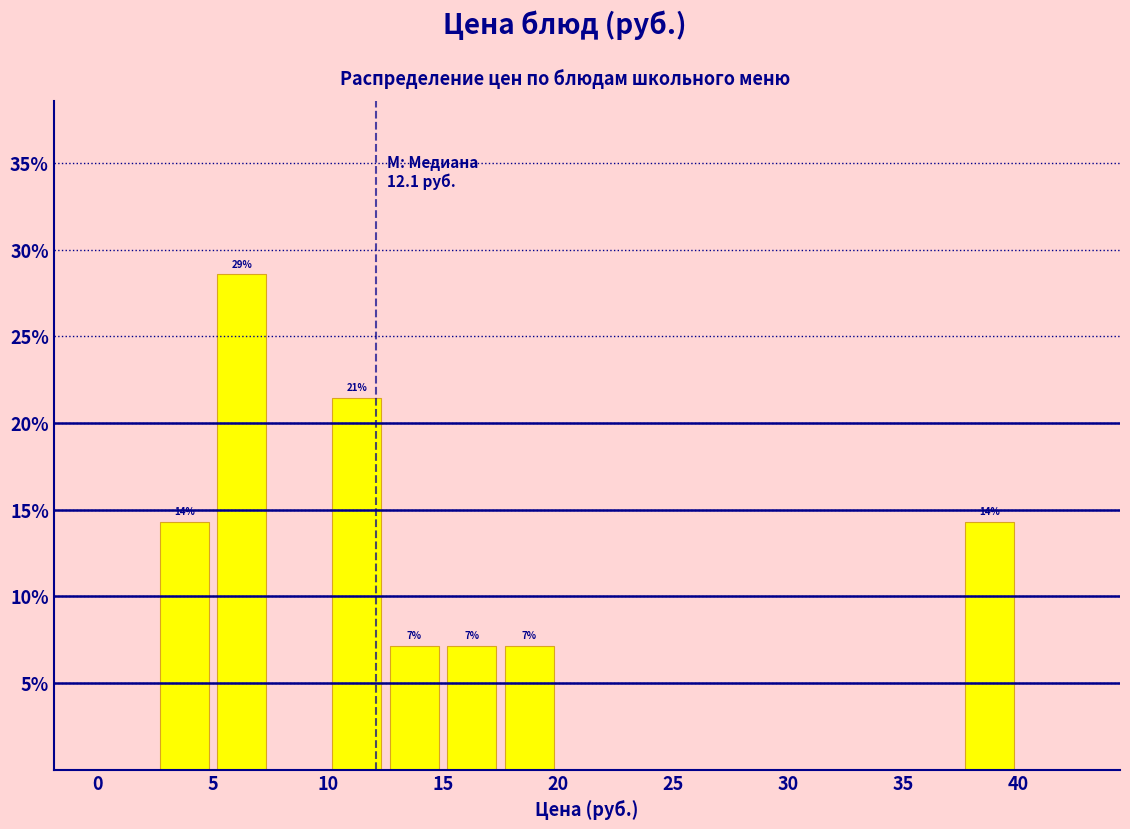

Which range on the x-axis has the tallest bar?

5.0 to 7.5